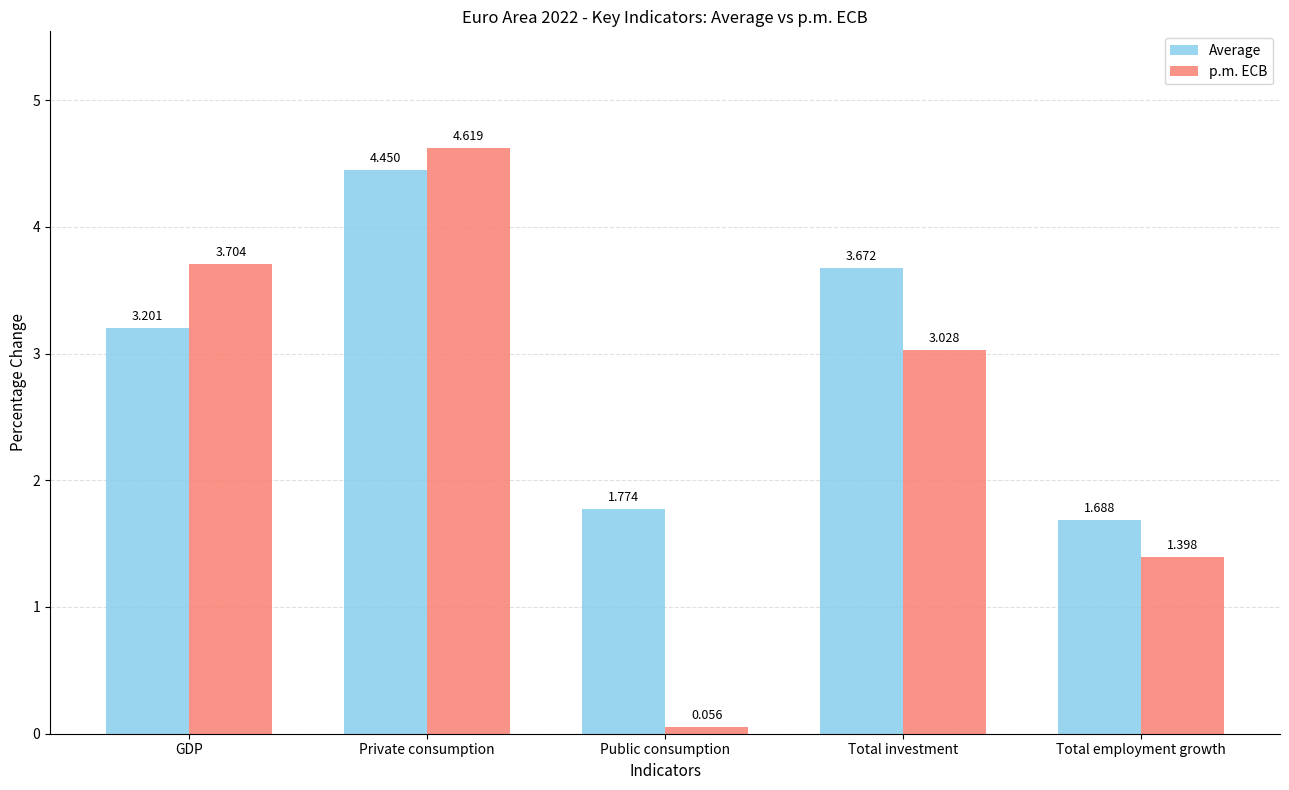

Which series changed the most between Total investment and Total employment growth?

Average